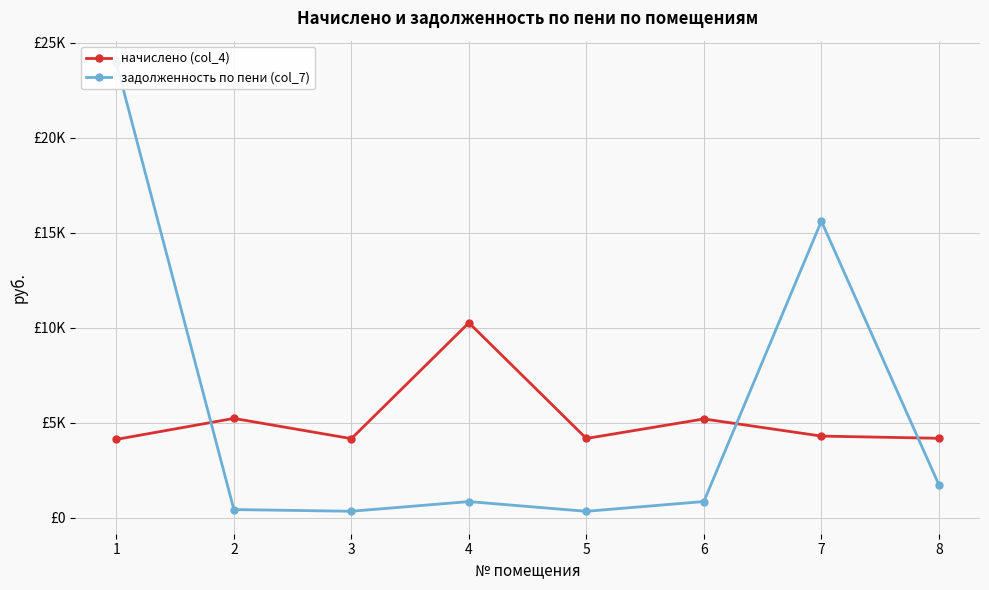

At which category is the sum across all series the highest?

1